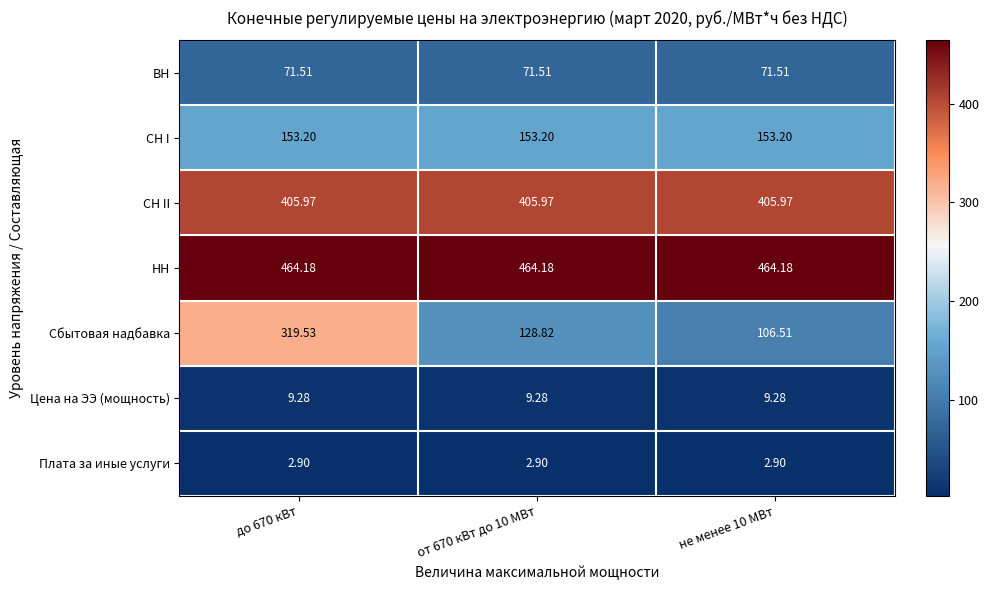

Rank the series by their maximum value, from lowest to highest.

Плата за иные услуги, Цена на ЭЭ (мощность), ВН, СН I, Сбытовая надбавка, СН II, НН